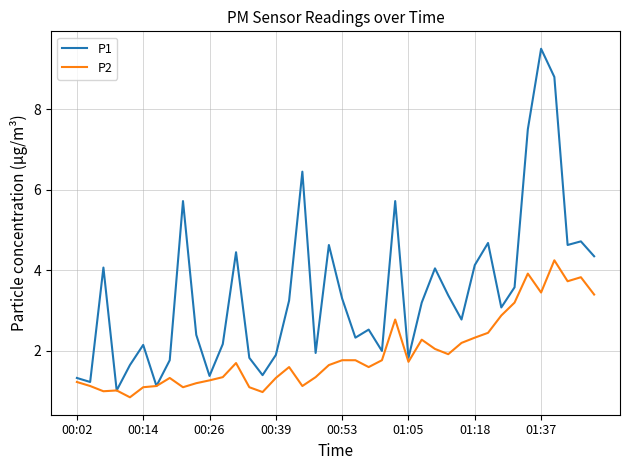

What is the highest value of the P1 series?

9.5